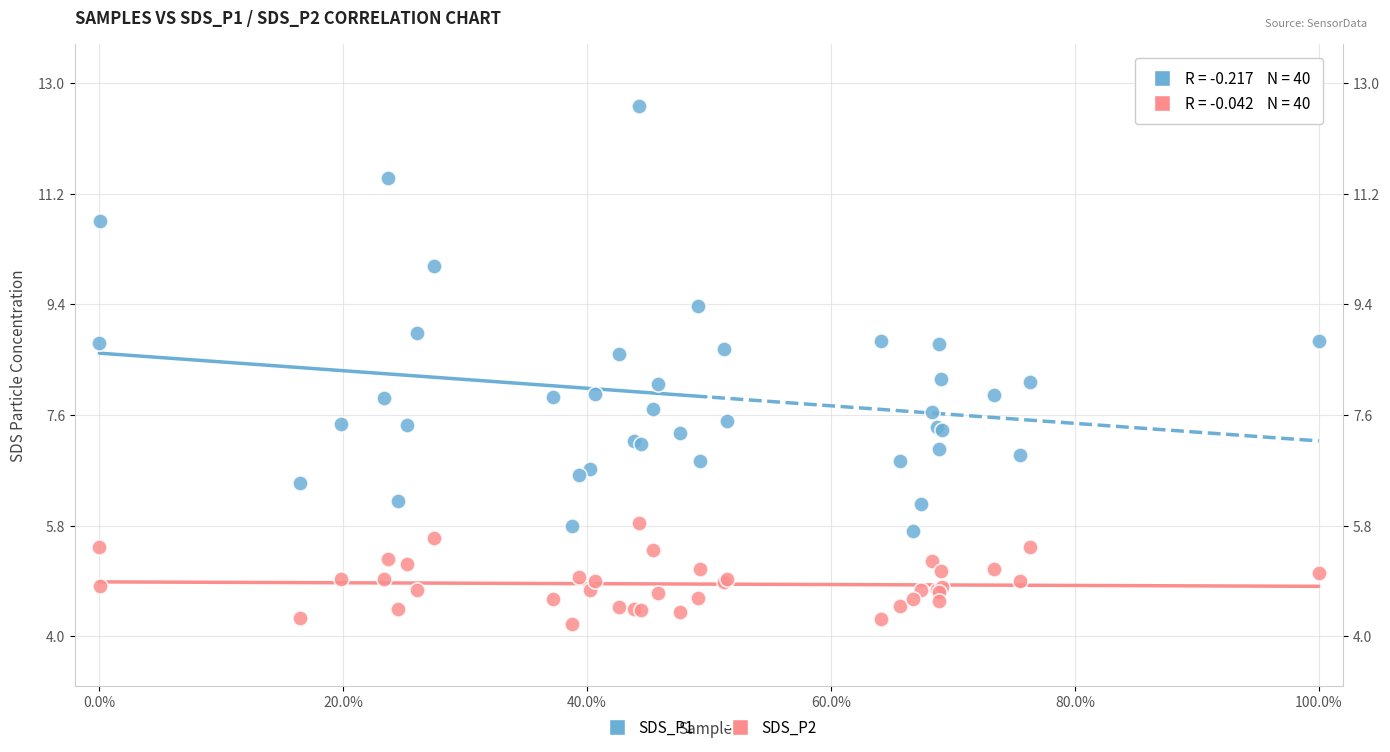

Which series reaches the maximum Y coordinate?

SDS_P1